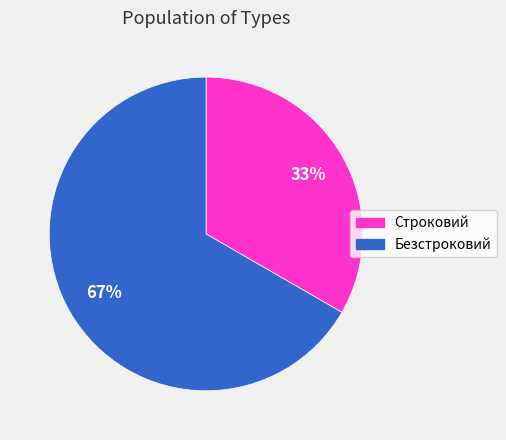

Which slice represents more than half of the pie?

Безстроковий